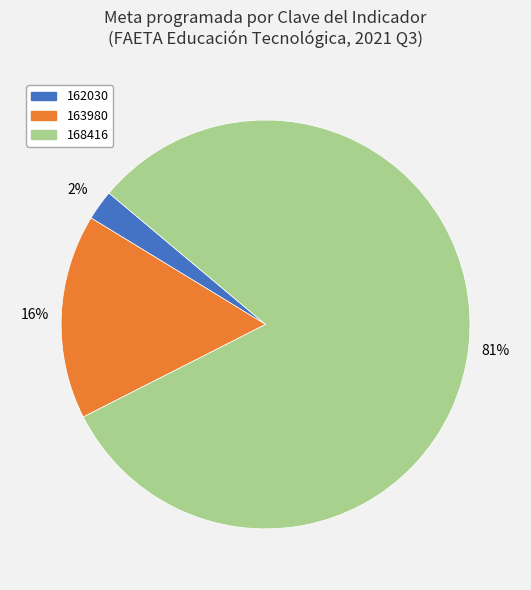

Which category has the biggest portion of the pie?

168416